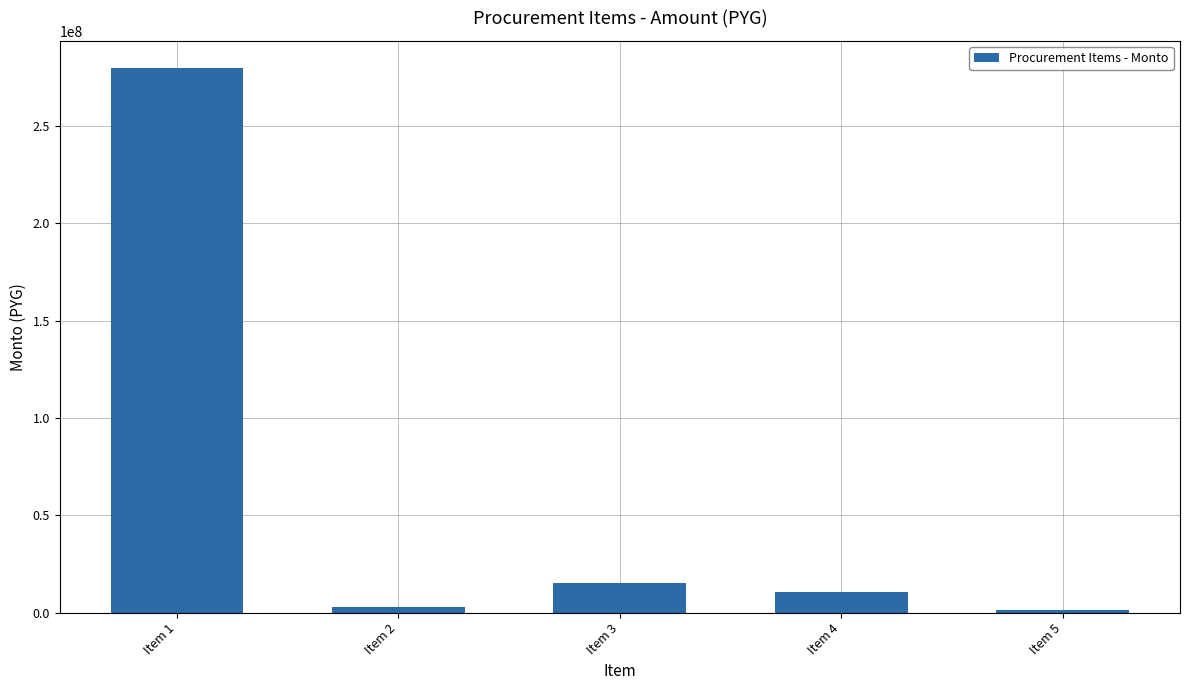

How many values are below 10545000?

2